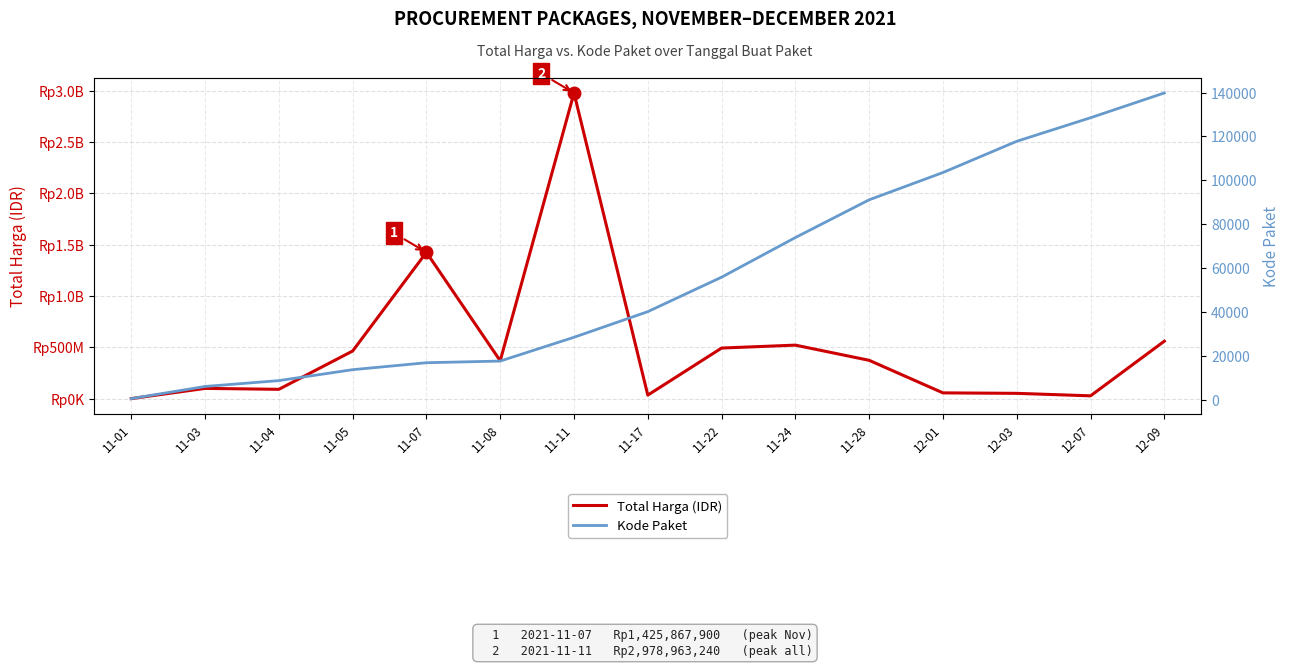

What is the average value of the Kode Paket series?

56147